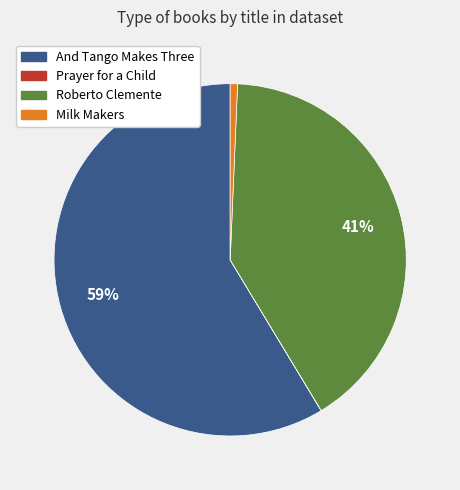

To the nearest percent, what is the difference between the Milk Makers and Roberto Clemente slice percentages?

40%